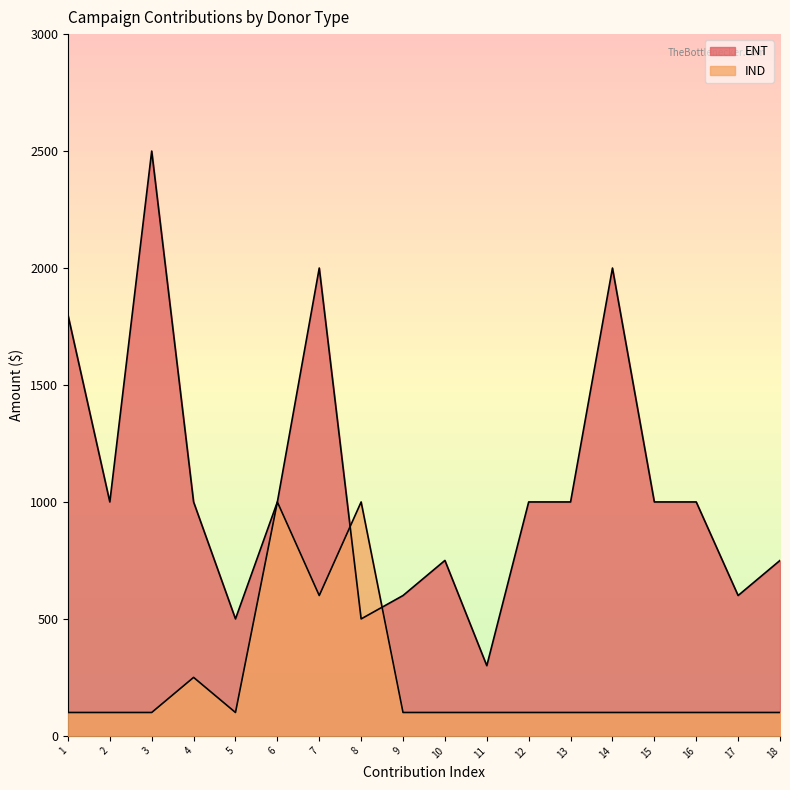

How many intersections are there between IND and ENT?

2